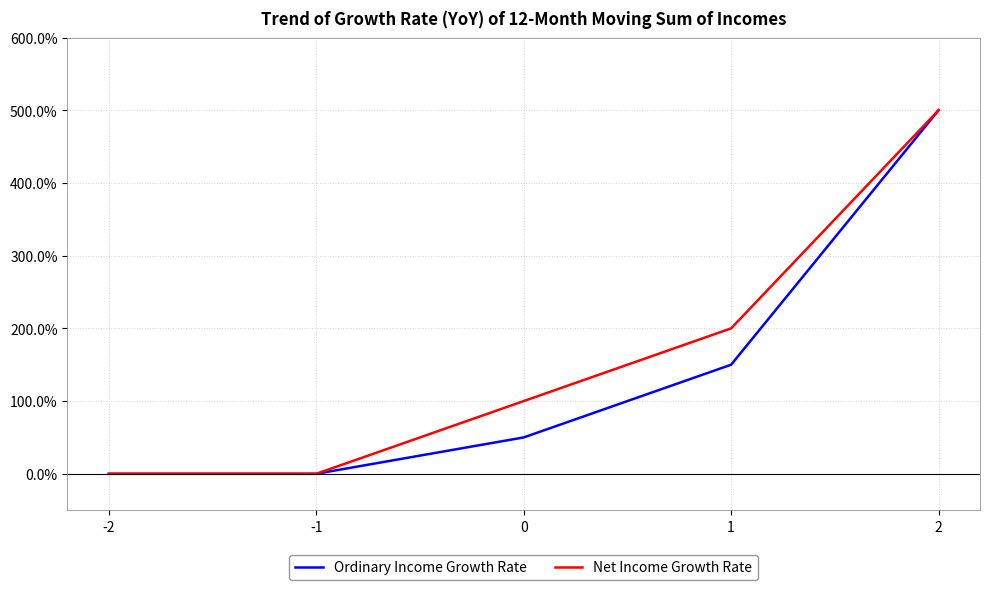

Is the value of Net Income Growth Rate at -1 greater than the value of Ordinary Income Growth Rate at 2?

No